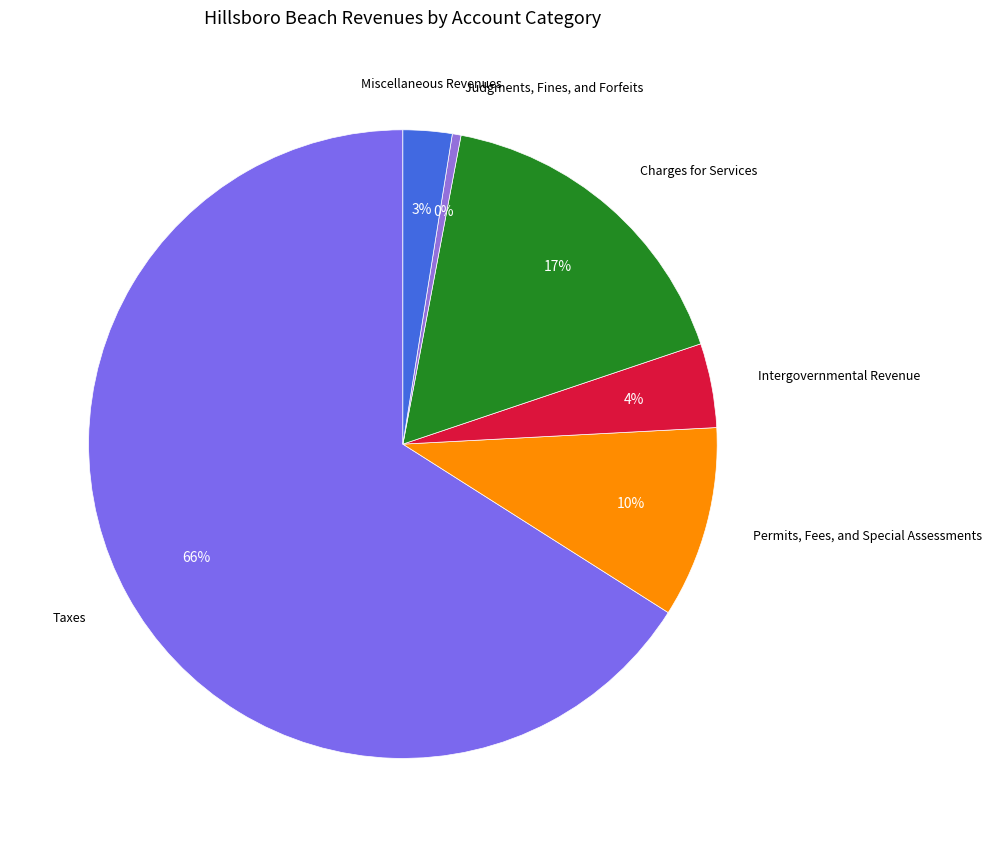

Do Intergovernmental Revenue and Miscellaneous Revenues together represent more than half of the pie?

No